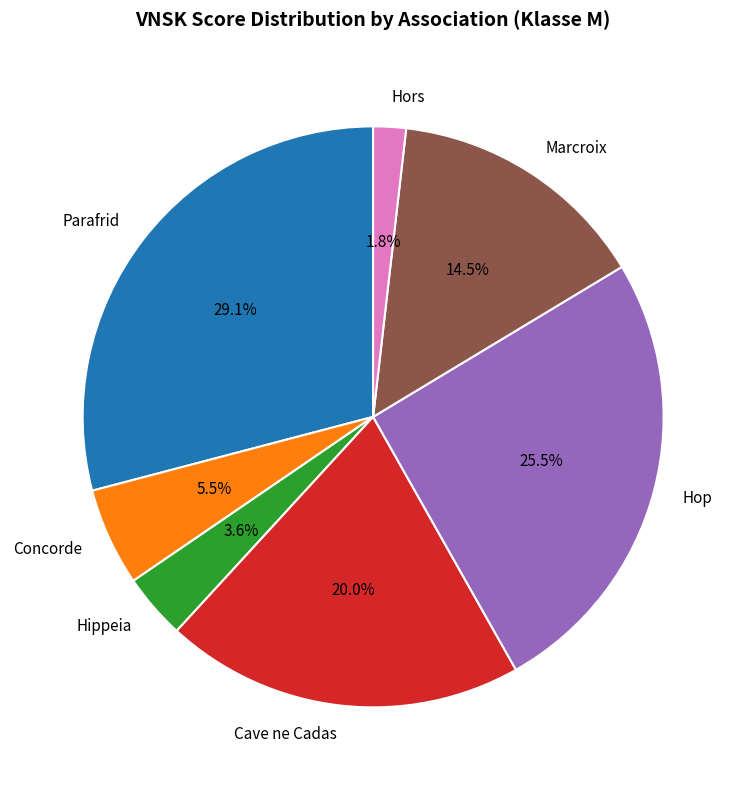

Which category has the smallest portion of the pie?

Hors